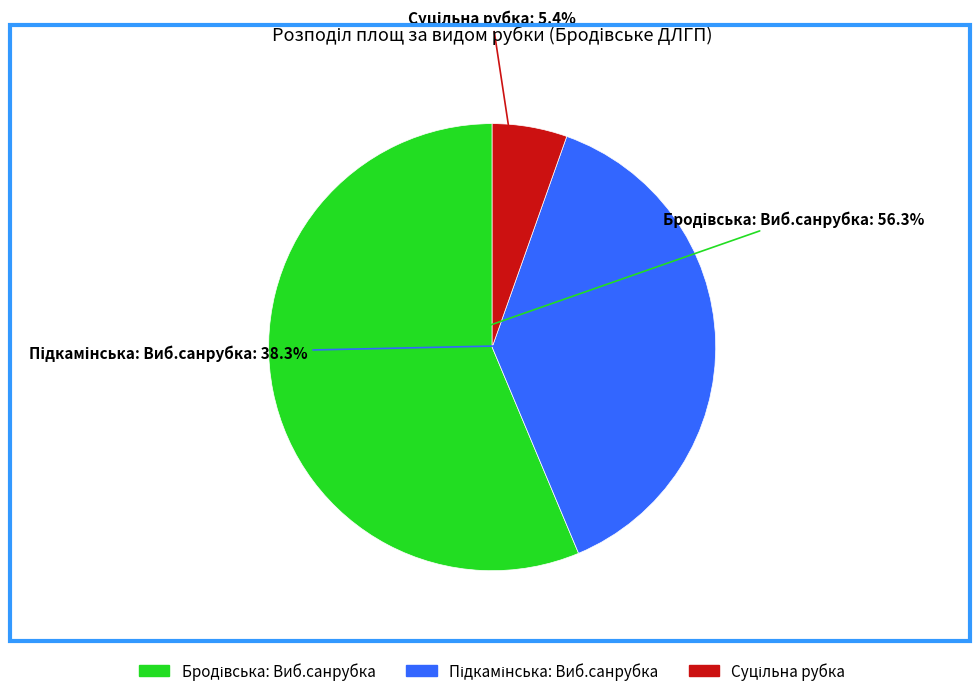

How many slices are in this pie chart?

3